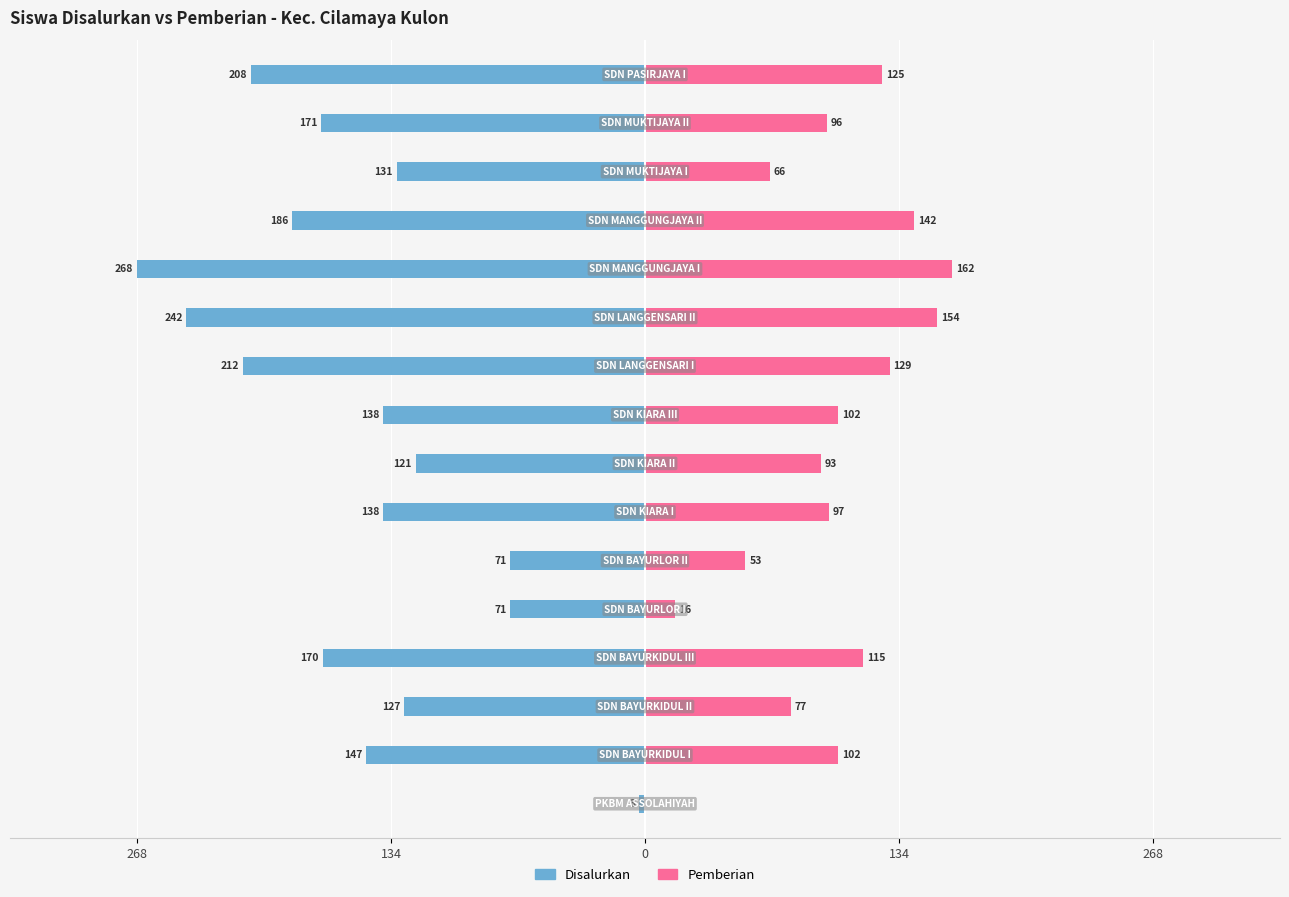

How many series are shown in this chart?

2